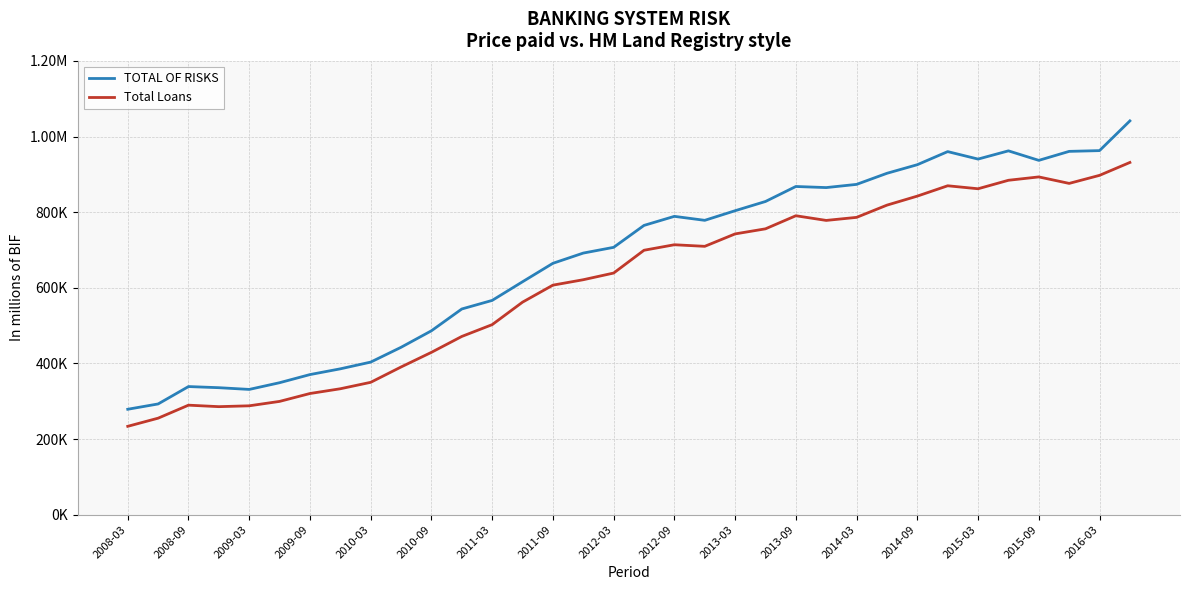

Does the chart have visible grid lines?

Yes